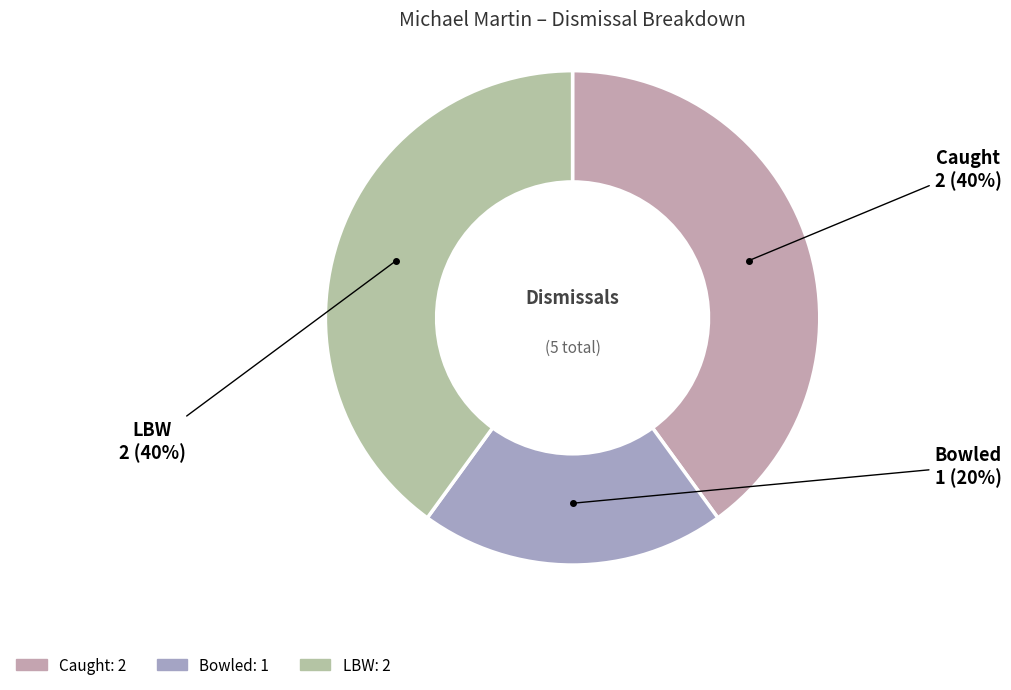

Count the number of slices in the pie.

3